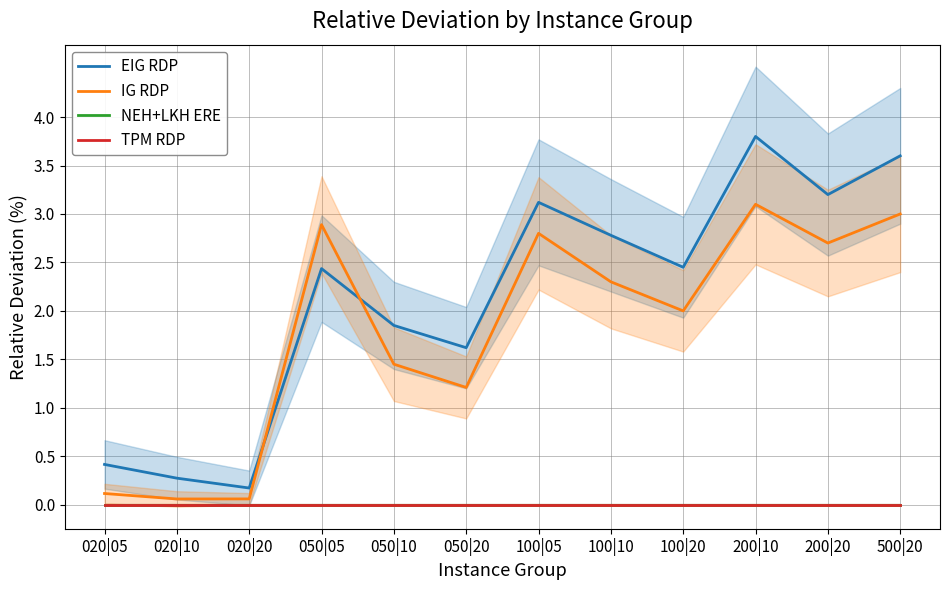

Reading left to right, what are all the values shown in this chart?

EIG RDP: 0.4	0.3	0.2	2.4	1.9	1.6	3.1	2.8	2.5	3.8	3.2	3.6
IG RDP: 0.1	0.1	0.1	2.9	1.4	1.2	2.8	2.3	2.0	3.1	2.7	3.0
NEH+LKH ERE: 0.0	0.0	0.0	0.0	0.0	0.0	0.0	0.0	0.0	0.0	0.0	0.0
TPM RDP: 0.0	0.0	0.0	0.0	0.0	0.0	0.0	0.0	0.0	0.0	0.0	0.0